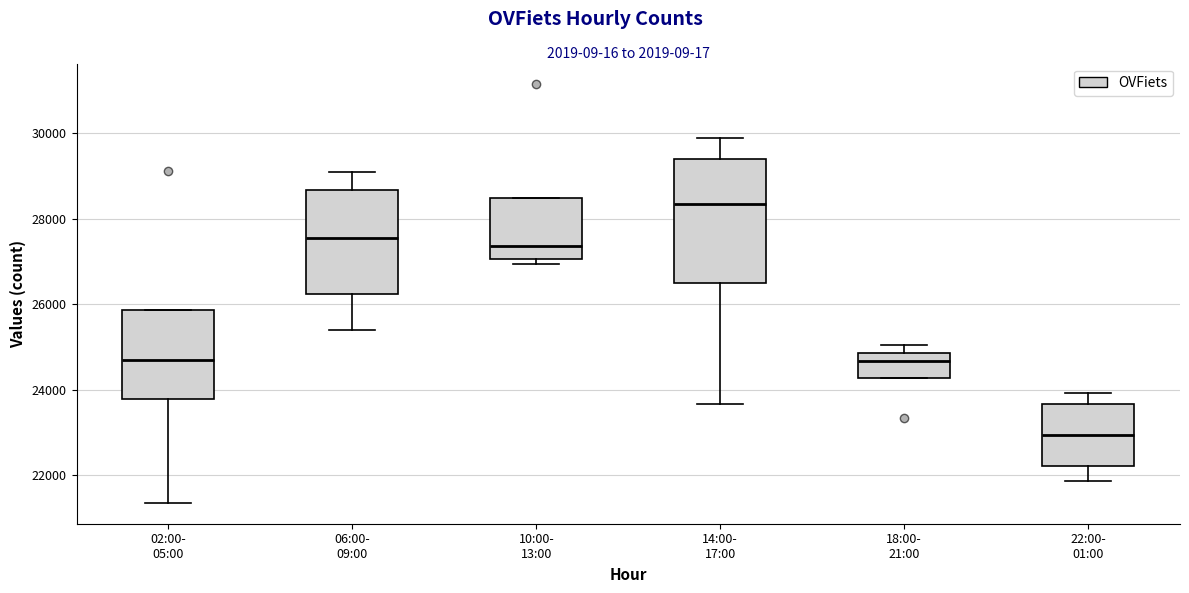

Which box has the lowest median line?

22:00- 01:00